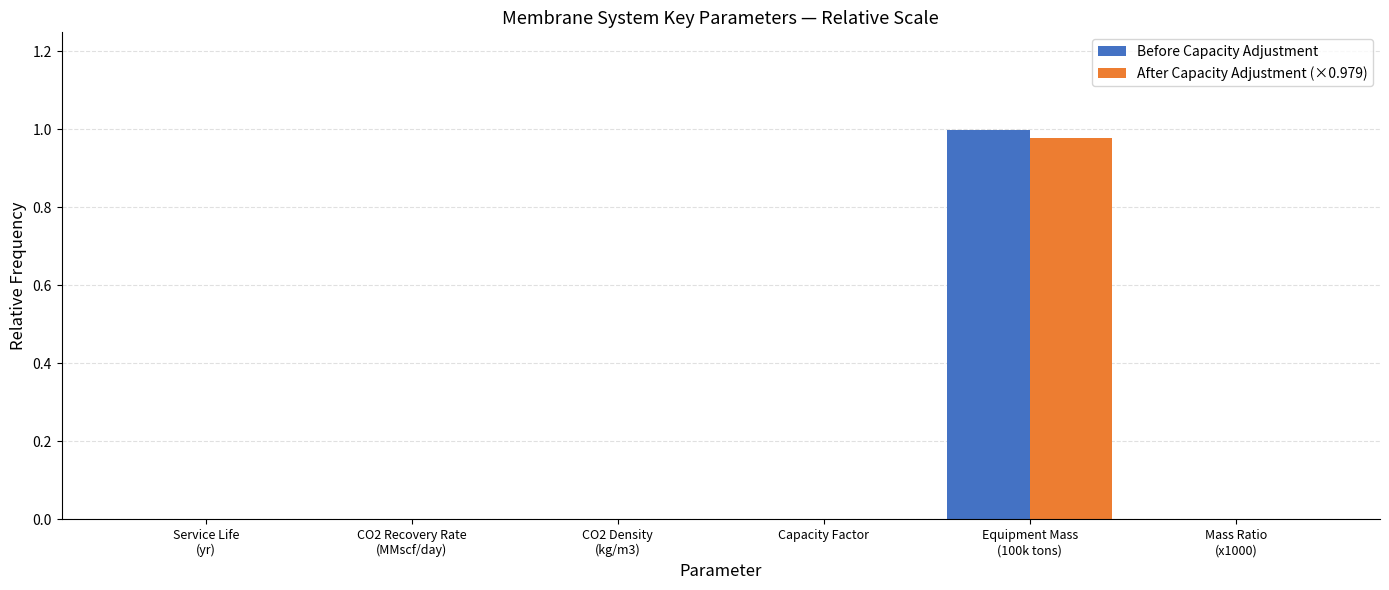

The value of After Capacity Adjustment (×0.979) at Capacity Factor is 0.0. True or false?

True